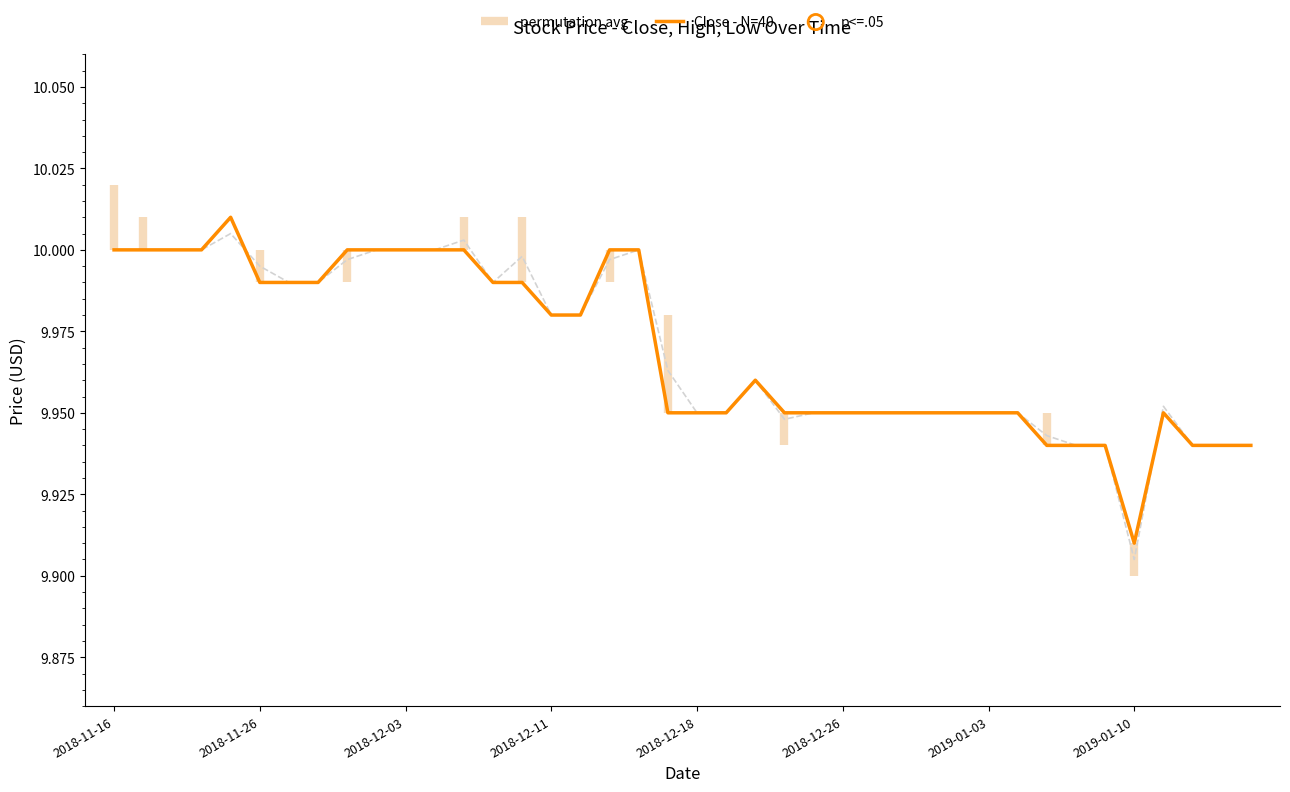

Which series has the widest spread of Y values?

permutation avg